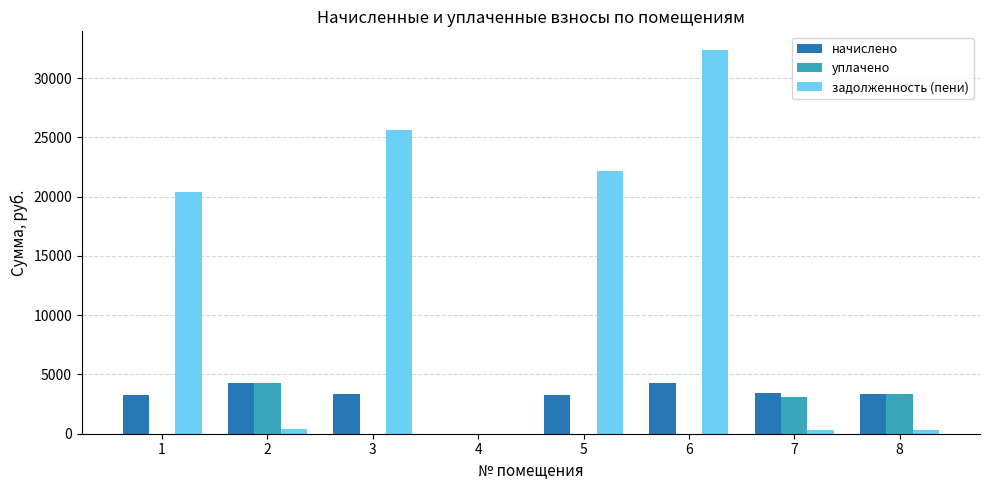

What is the average value of the задолженность (пени) series?

12673.3